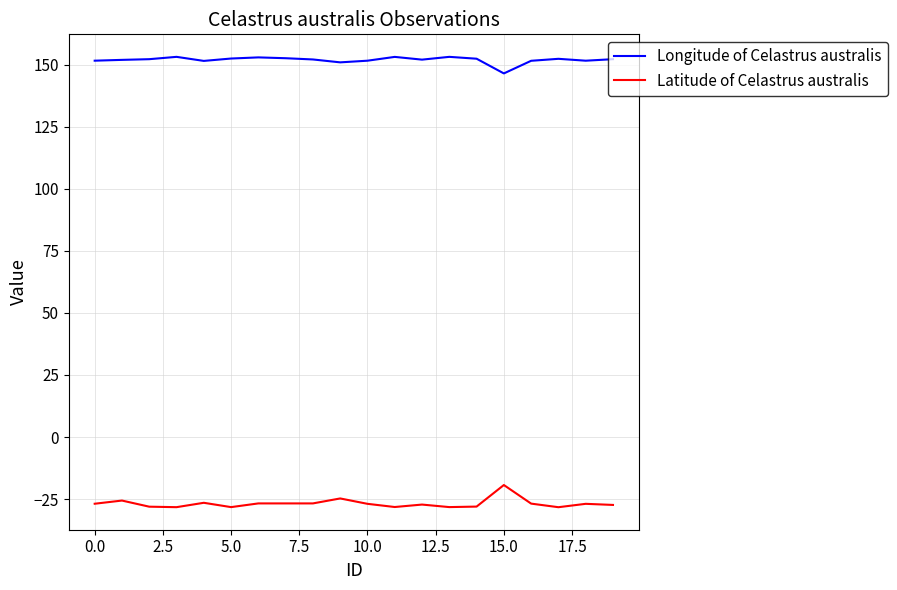

In Latitude of Celastrus australis, how many points are lower than both neighbors (excluding endpoints)?

6